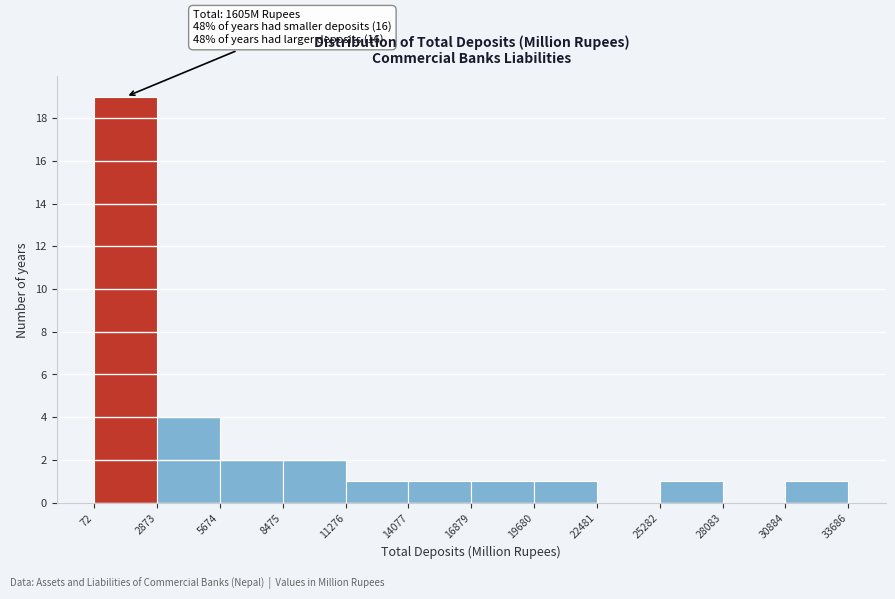

Over which range of the x-axis is the bar tallest?

72 to 2873